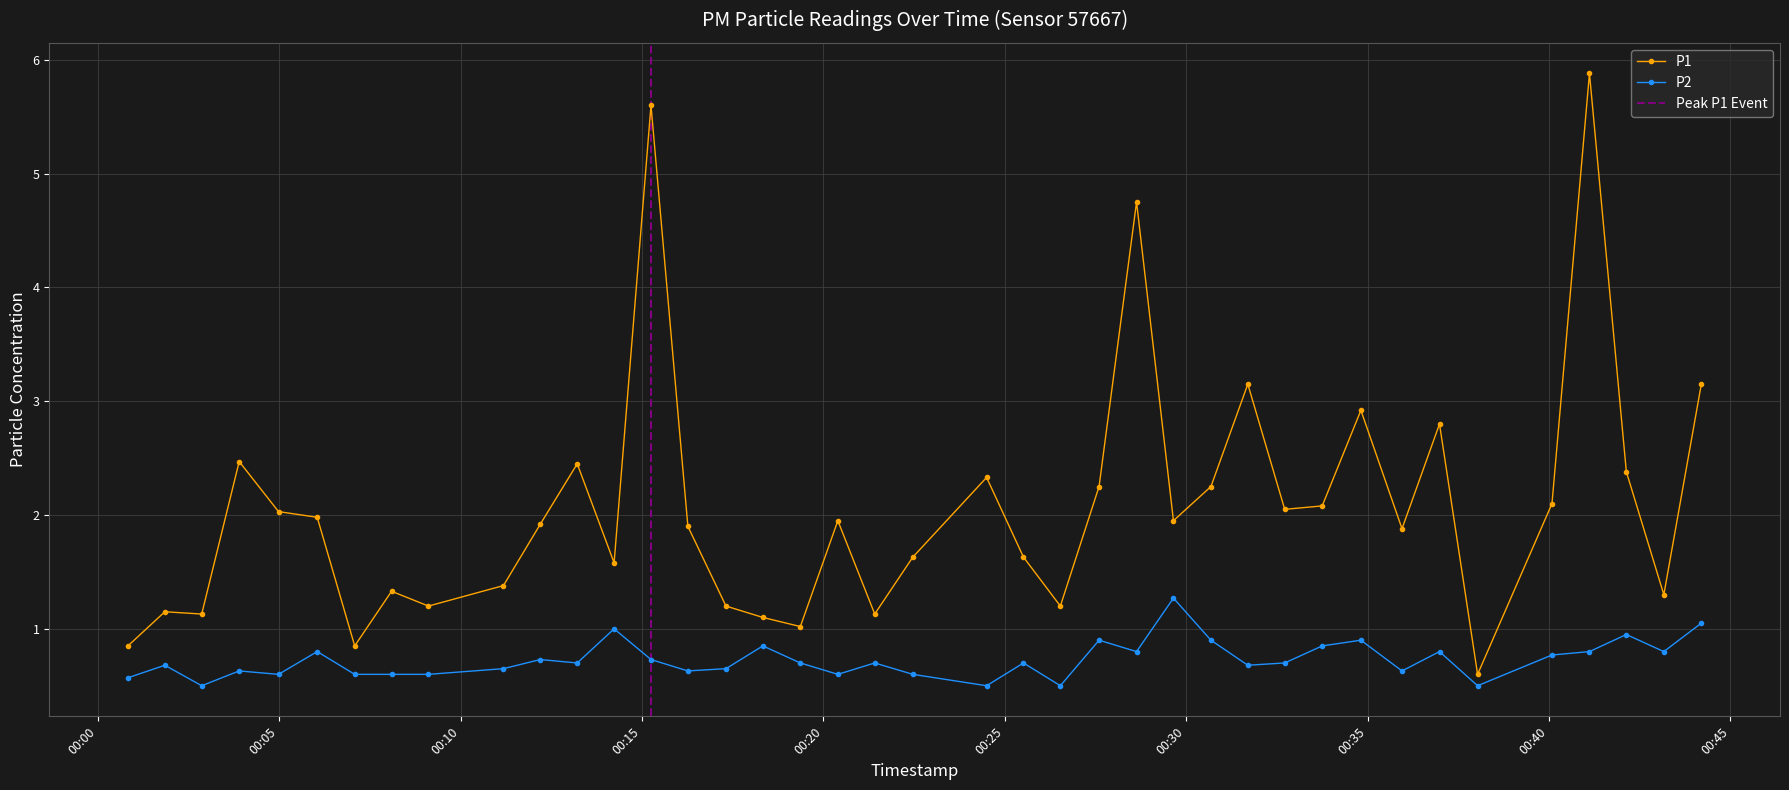

What is the average value of the P2 series?

0.7